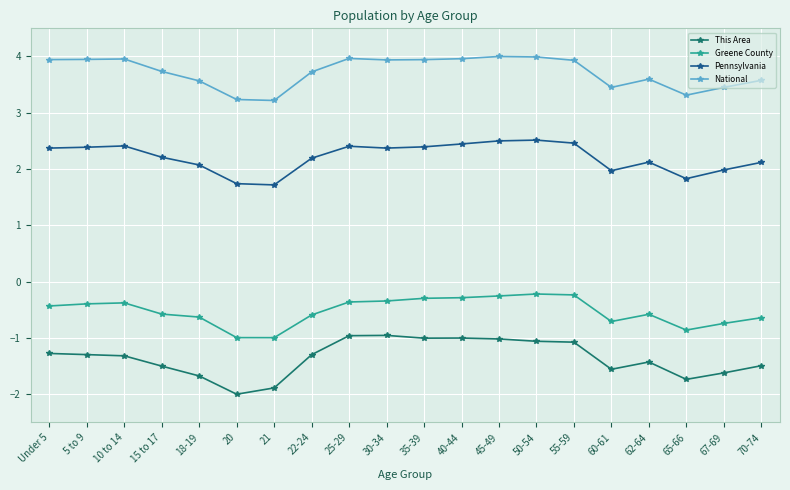

Is this an area chart (filled region under the line)?

No